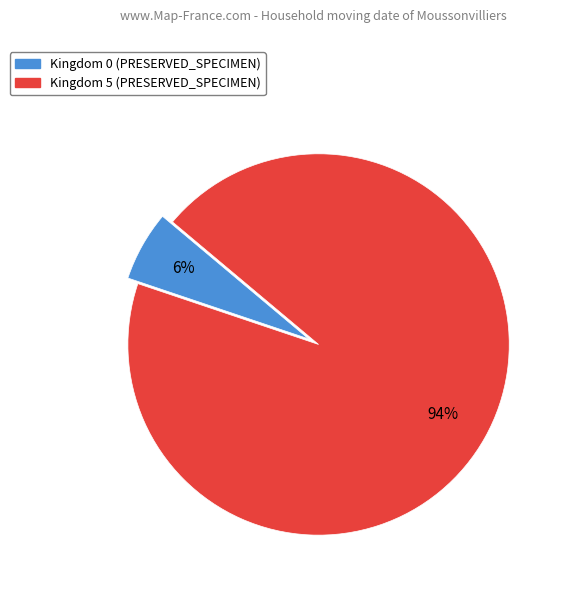

The Kingdom 0 (PRESERVED_SPECIMEN) slice represents 6% of the pie. True or false?

True